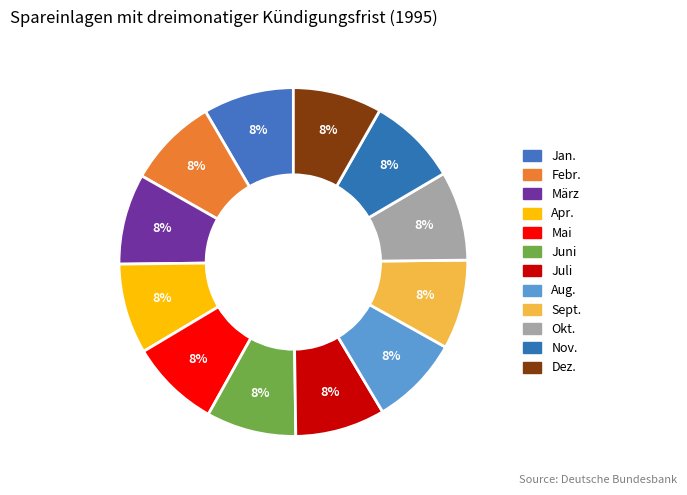

To the nearest percent, what is the average slice percentage?

8%